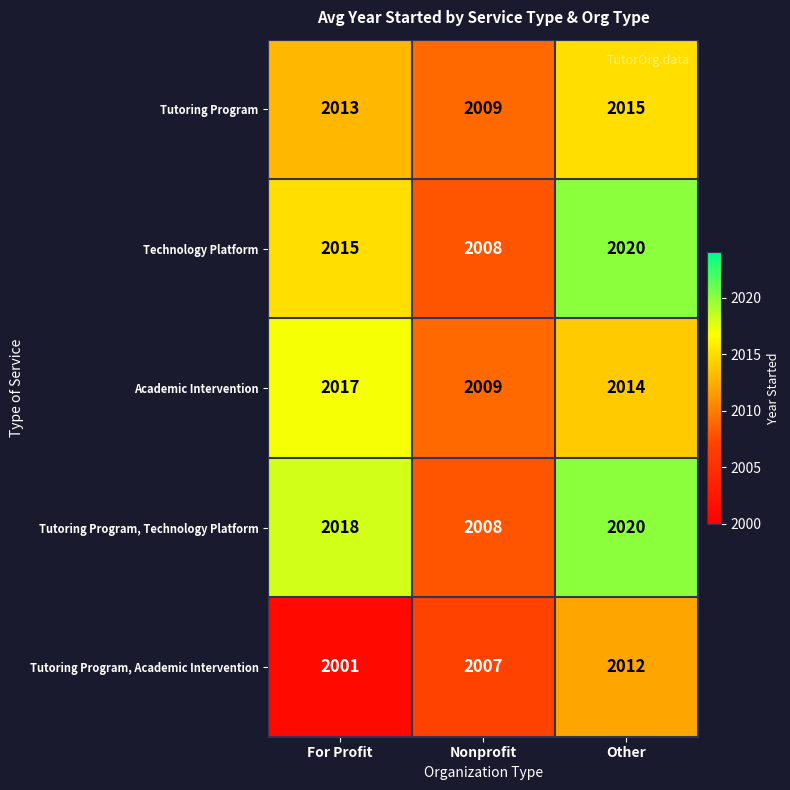

Which series changed the most between For Profit and Nonprofit?

Tutoring Program, Technology Platform